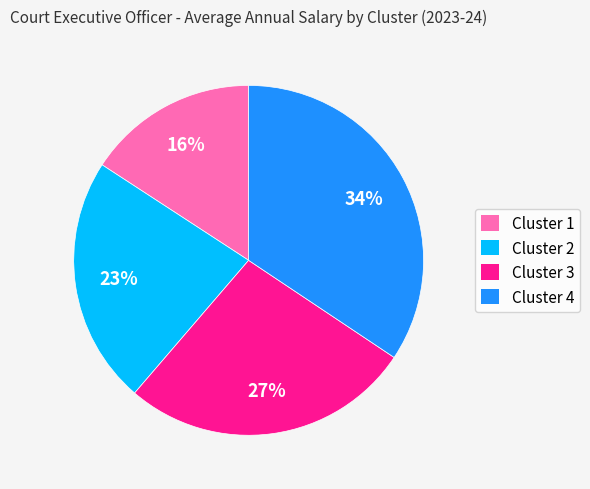

To the nearest percent, what is the combined percentage of Cluster 4 and Cluster 3?

61%